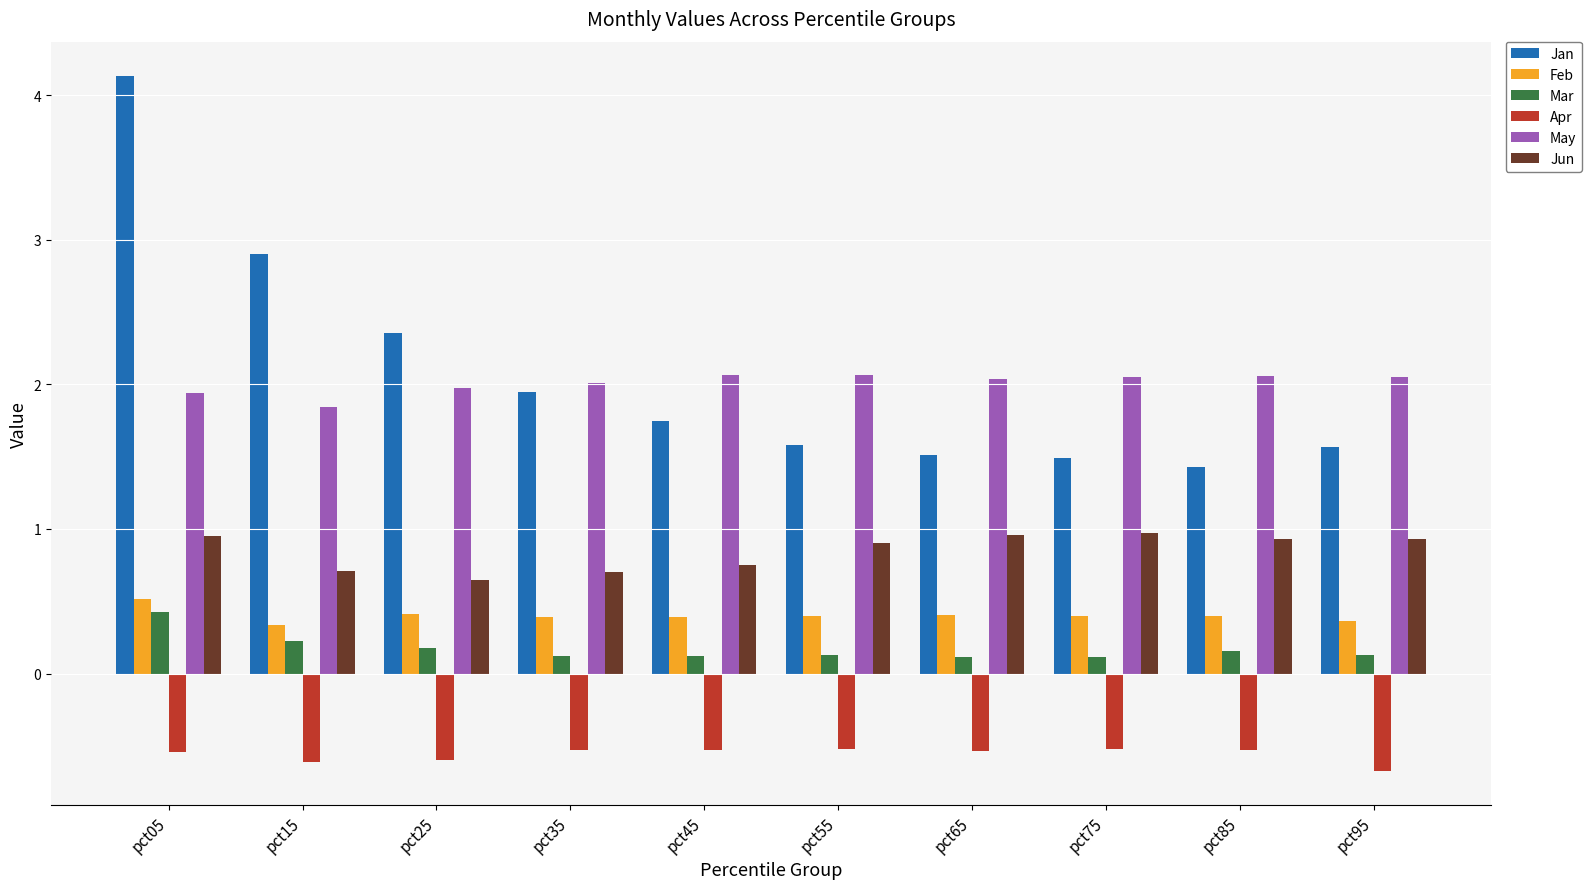

Is the value of Jan at pct05 greater than the value of May at pct45?

Yes